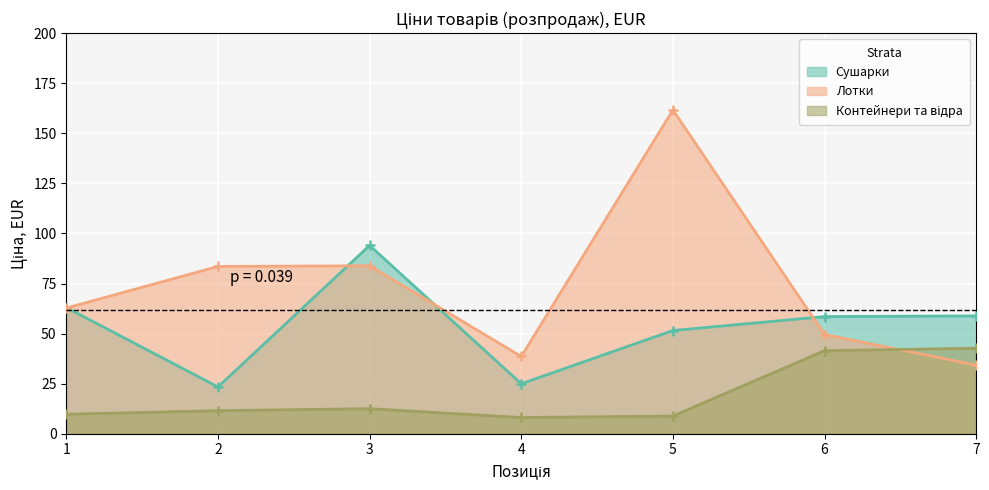

Reading left to right, what are all the values shown in this chart?

Сушарки: 63.0	23.4	94.0	24.9	51.5	58.5	58.8
Лотки: 62.8	83.5	83.9	38.6	161.7	49.5	34.3
Контейнери та відра: 9.7	11.5	12.5	8.1	8.8	41.5	42.7